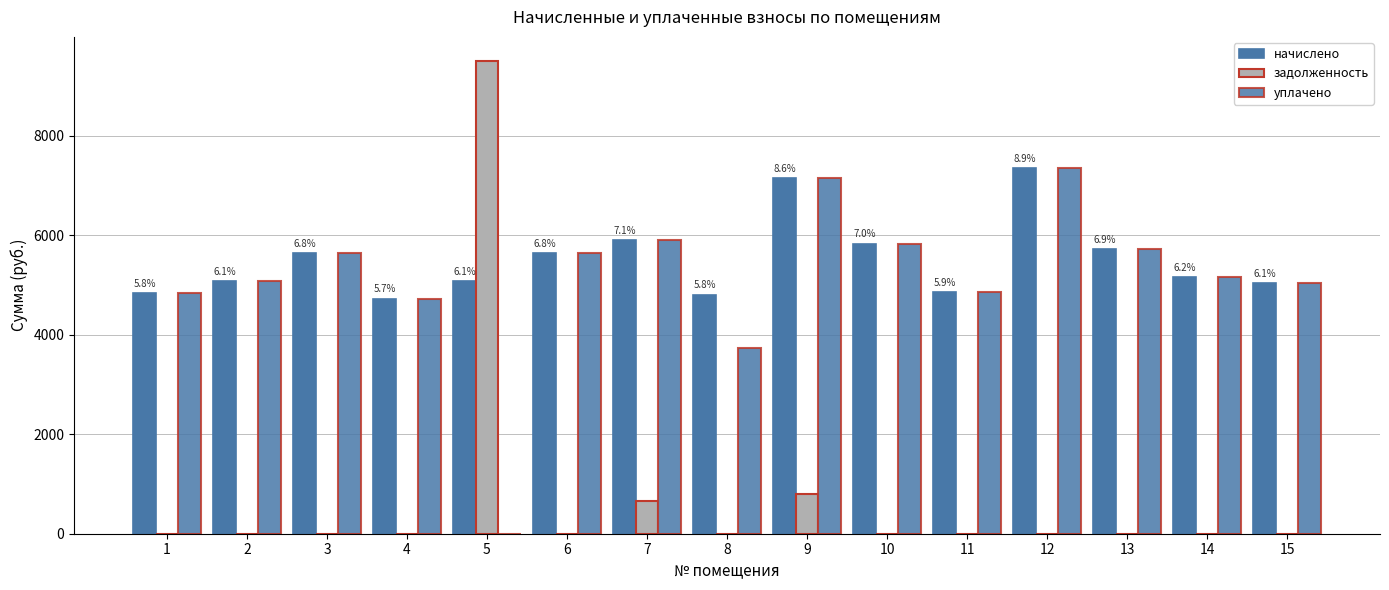

What is the spread (max minus min) of values at 8?

4803.8